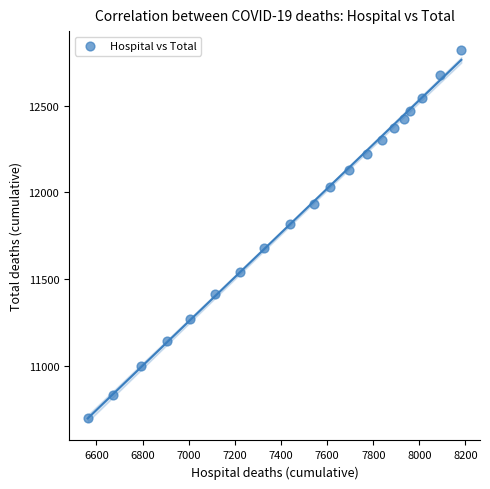

What is the range of Y values (max minus min)?

2128